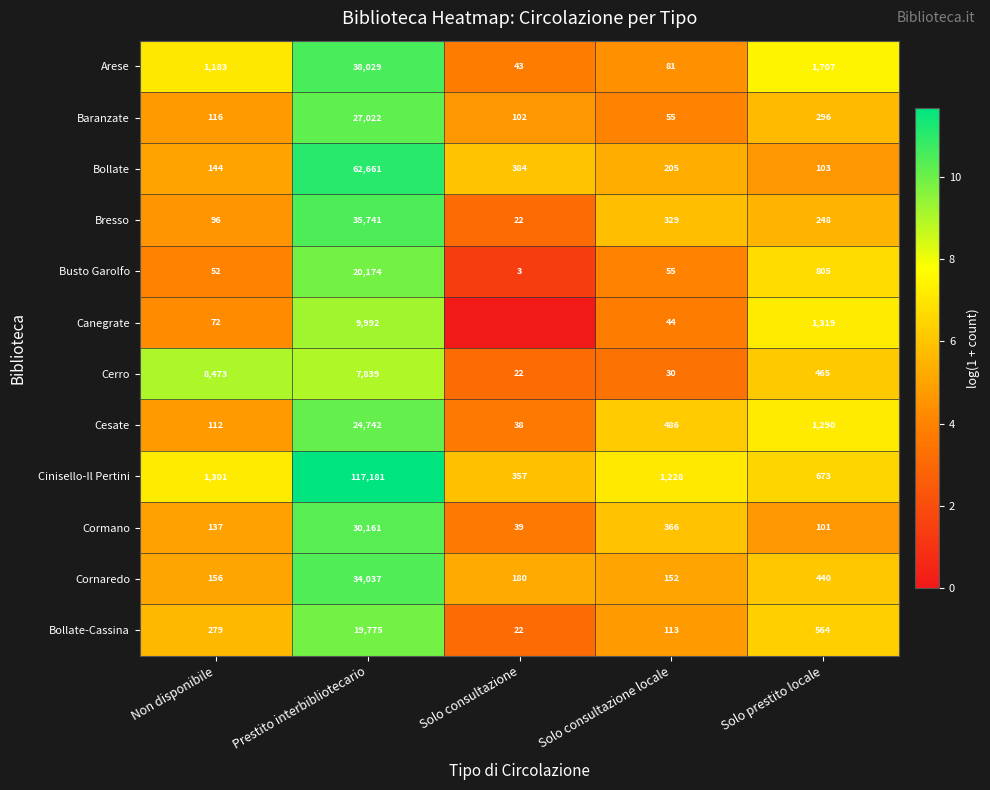

What is the total value across all series at Prestito interbibliotecario?

427354